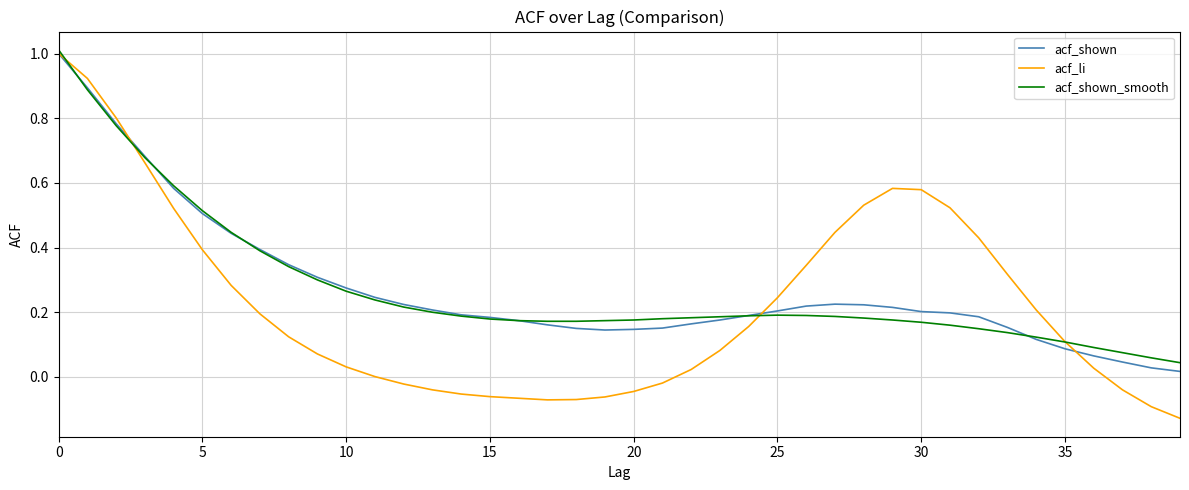

What is the difference between the maximum and minimum values in the acf_shown series?

1.0